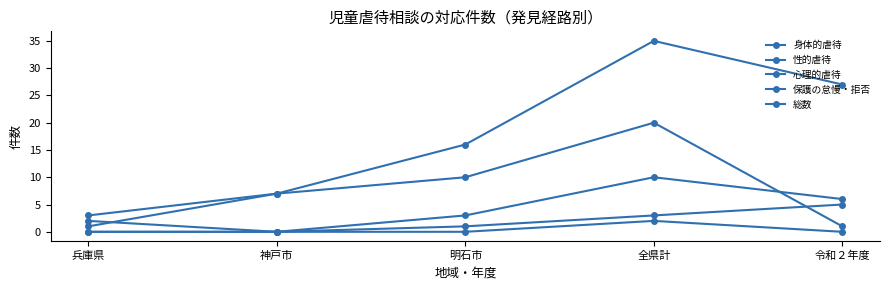

How many lines are shown in the chart?

5